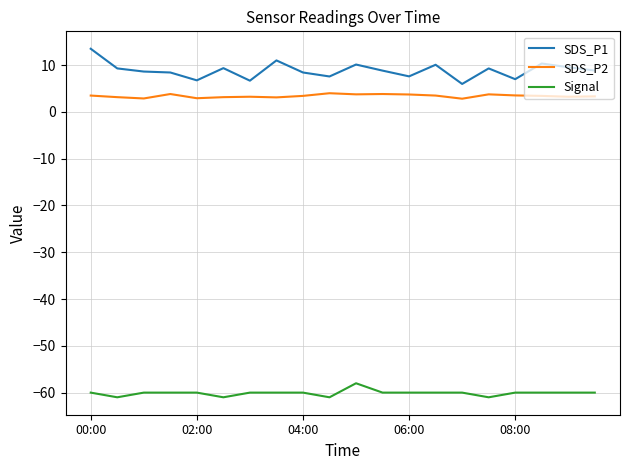

True or false: SDS_P2 and SDS_P1 cross at least once.

False